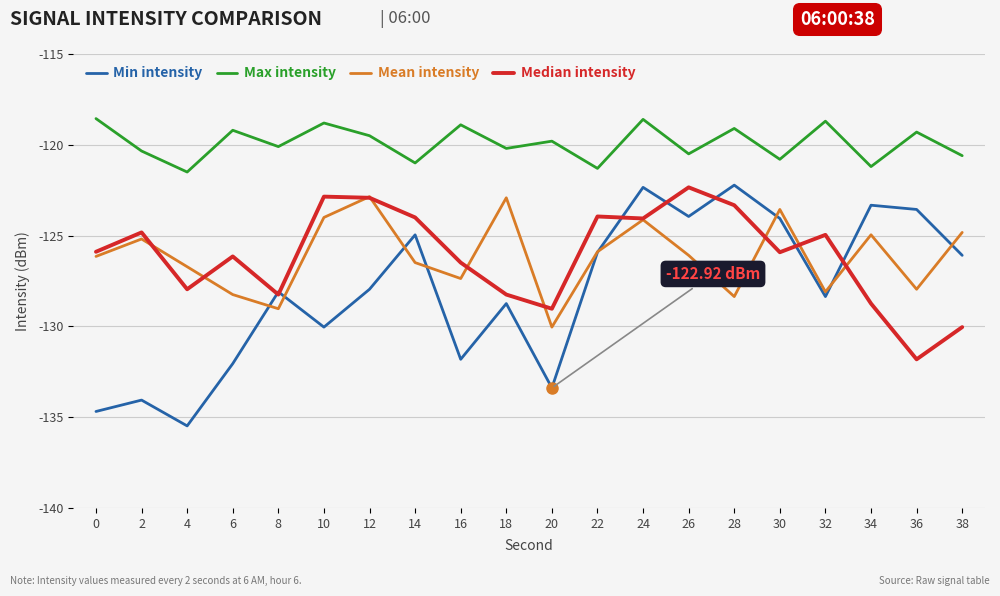

At which category is the sum across all series the highest?

24